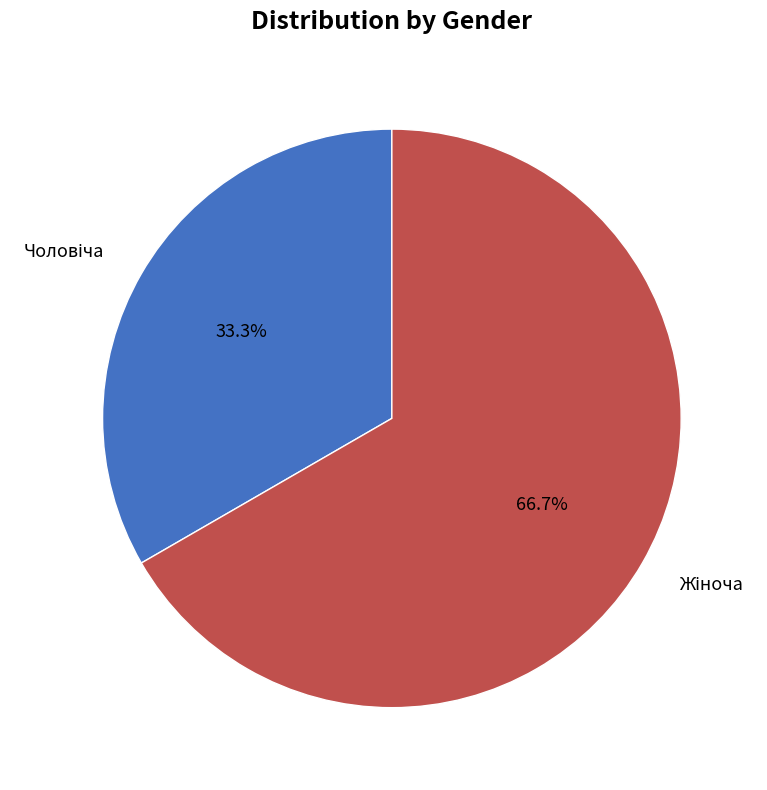

Does any single category account for the majority?

Yes